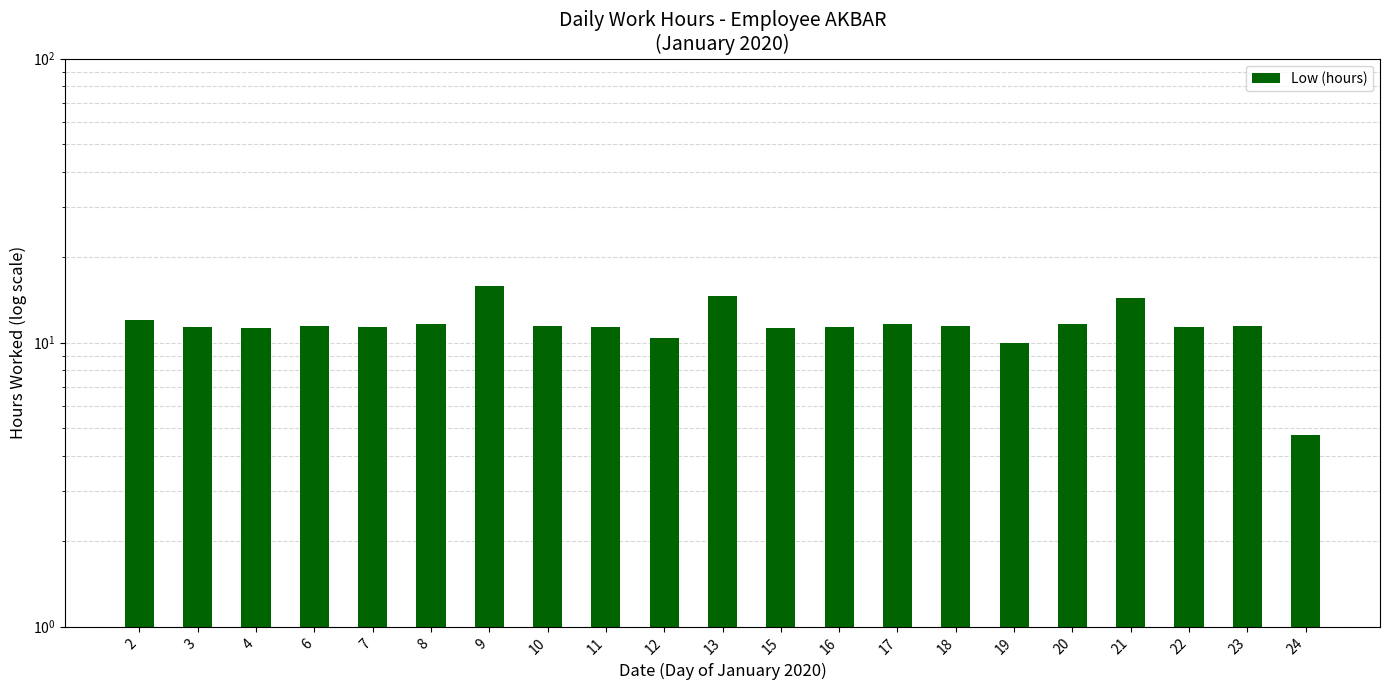

What is the value of the 3rd bar from the left?

11.3